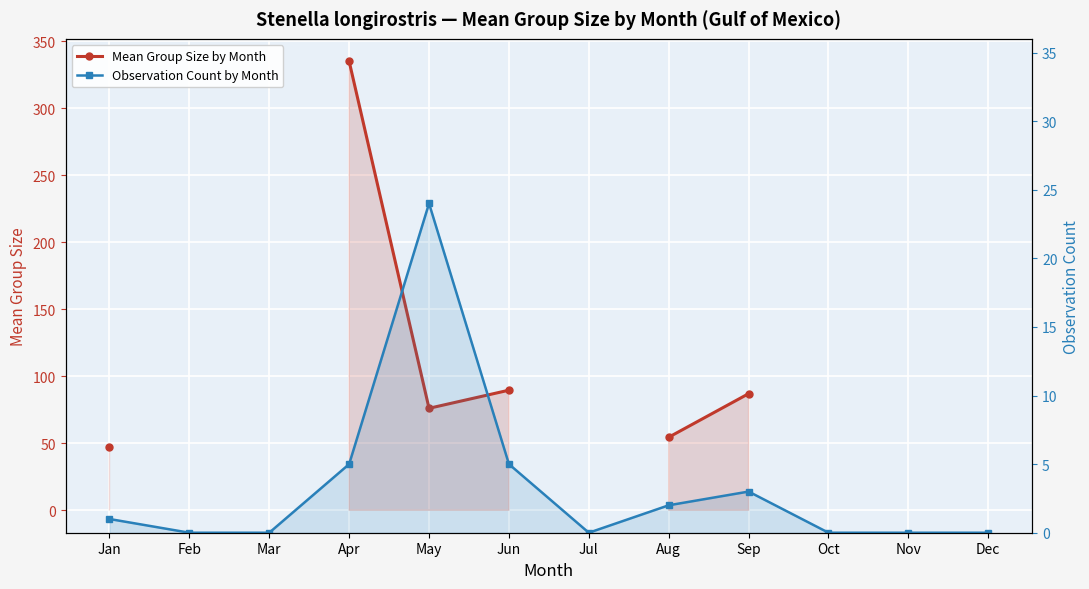

True or false: Observation Count by Month has more than 2 points higher than both neighbors.

False